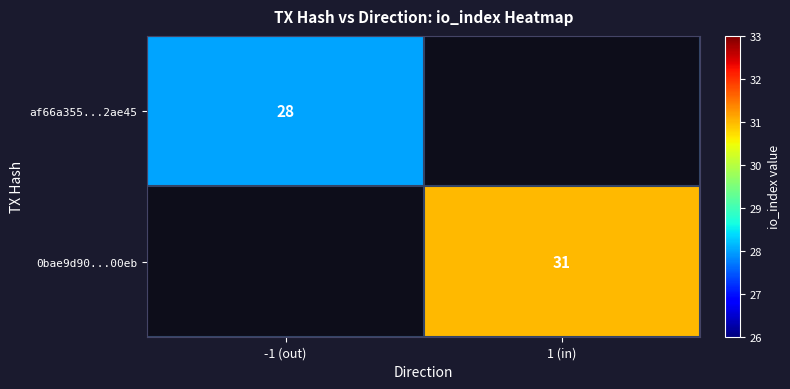

The value of af66a355...2ae45 at -1 (out) is 28. True or false?

True